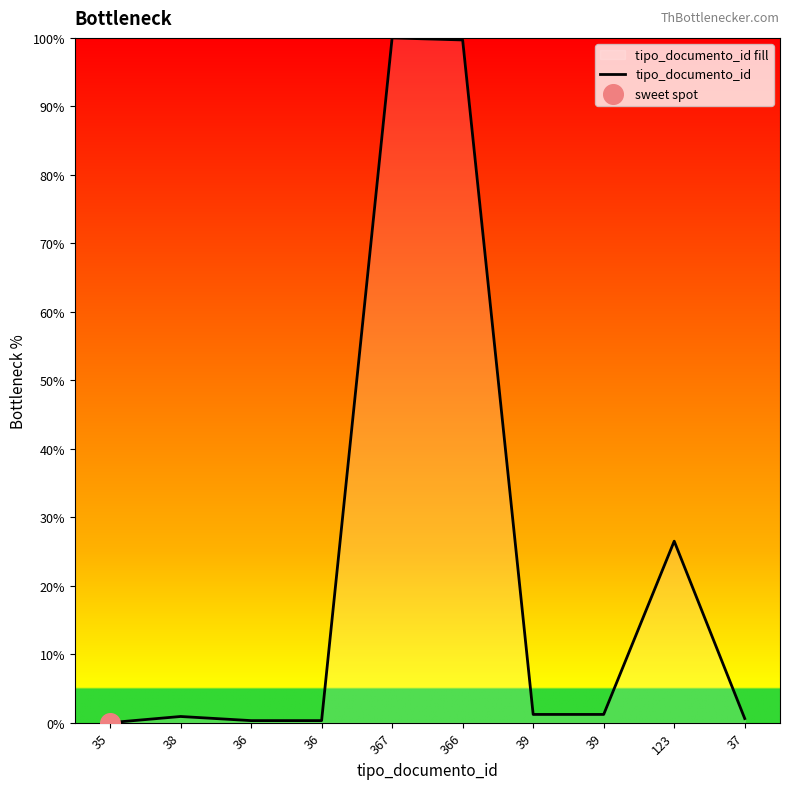

What is the change in value from 366 to 39?

-98.5